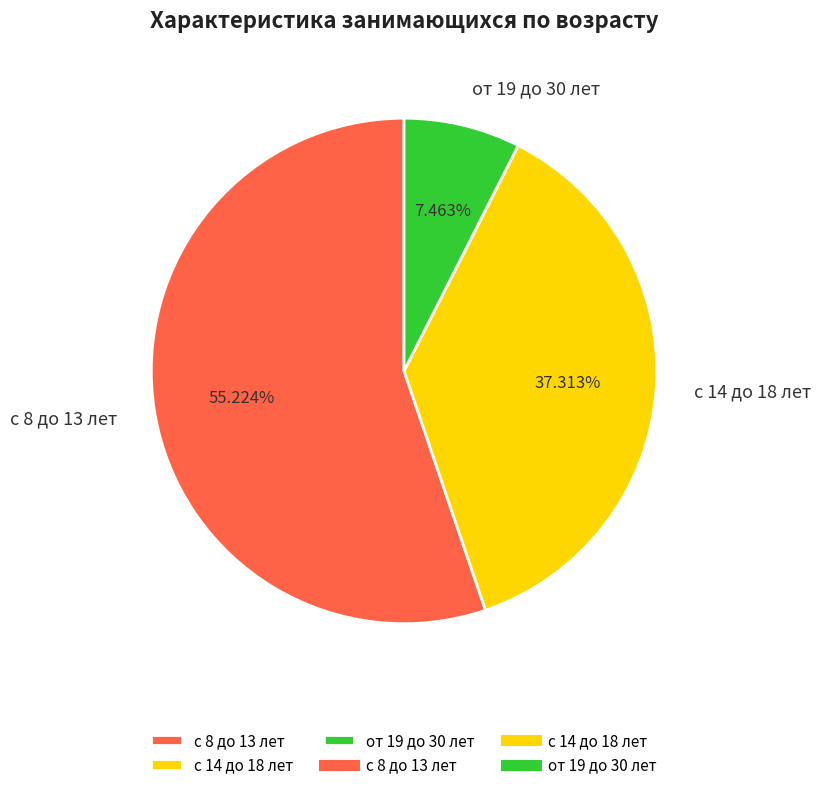

What is the ratio of the value at от 19 до 30 лет to the value at с 8 до 13 лет?

0.1